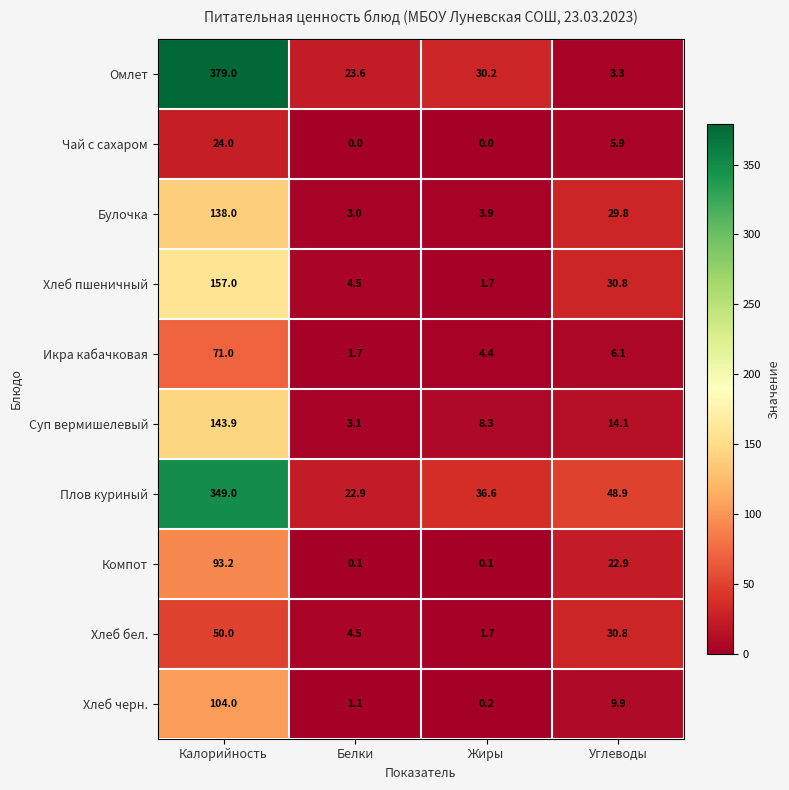

Rank the series at Калорийность from highest to lowest value.

Омлет, Плов куриный, Хлеб пшеничный, Суп вермишелевый, Булочка, Хлеб черн., Компот, Икра кабачковая, Хлеб бел., Чай с сахаром